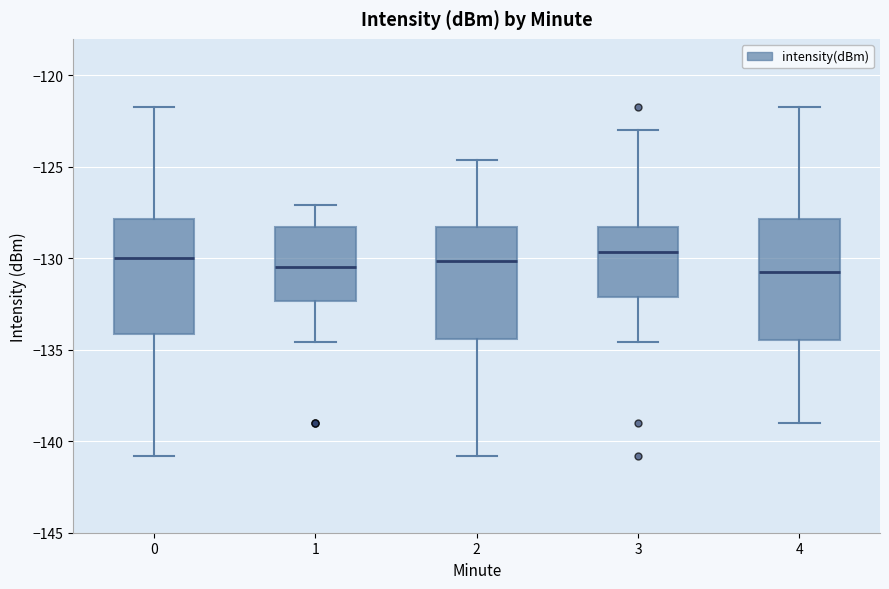

Reading left to right, transcribe this box plot: for each box, give where its median line is, the range the box spans, and where its two whiskers end, as read against the y-axis. The values are not printed on the chart, so give them approximately, as read against the axis.

0: median -130.0, box -134.0 to -128.0, whiskers -141.0 to -121.5
1: median -130.5, box -132.5 to -128.5, whiskers -134.5 to -127.0
2: median -130.0, box -134.5 to -128.5, whiskers -141.0 to -124.5
3: median -129.5, box -132.0 to -128.5, whiskers -134.5 to -123.0
4: median -130.5, box -134.5 to -128.0, whiskers -139.0 to -121.5